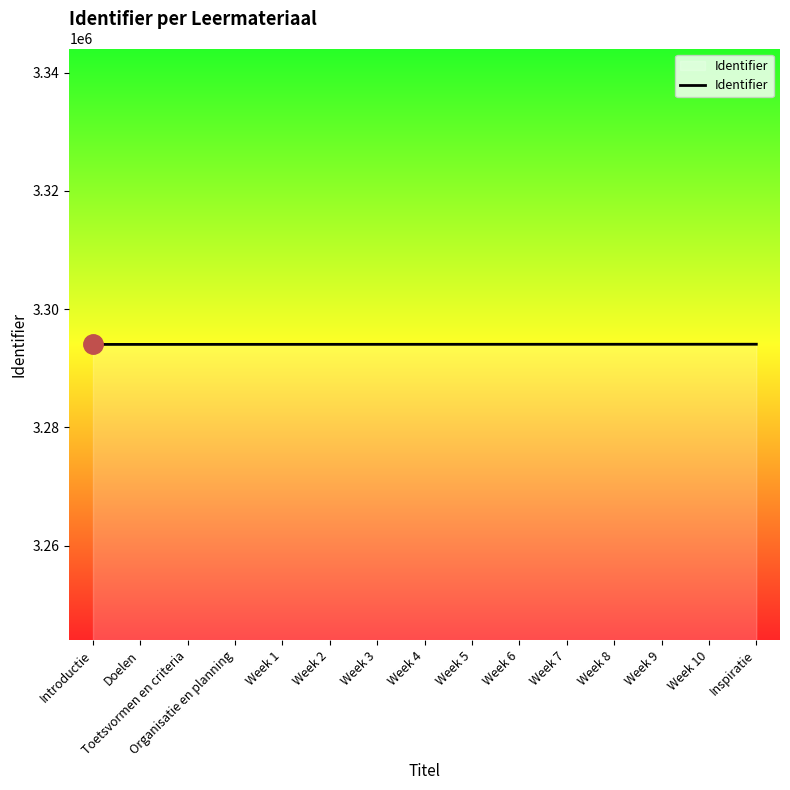

What is the sum of the values at Week 8 and Week 2?

6588120